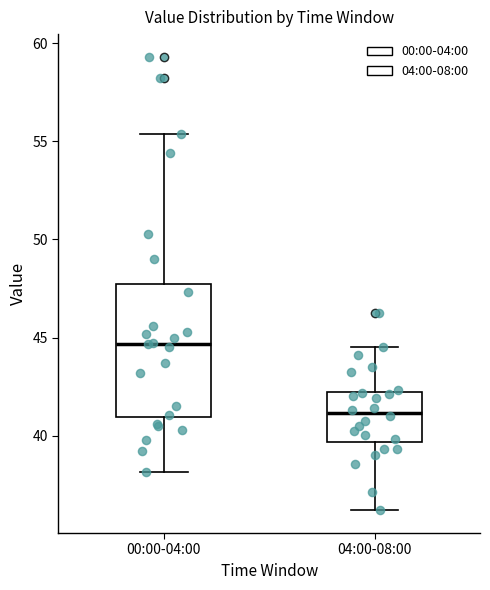

Which box's median line is the lowest?

04:00-08:00